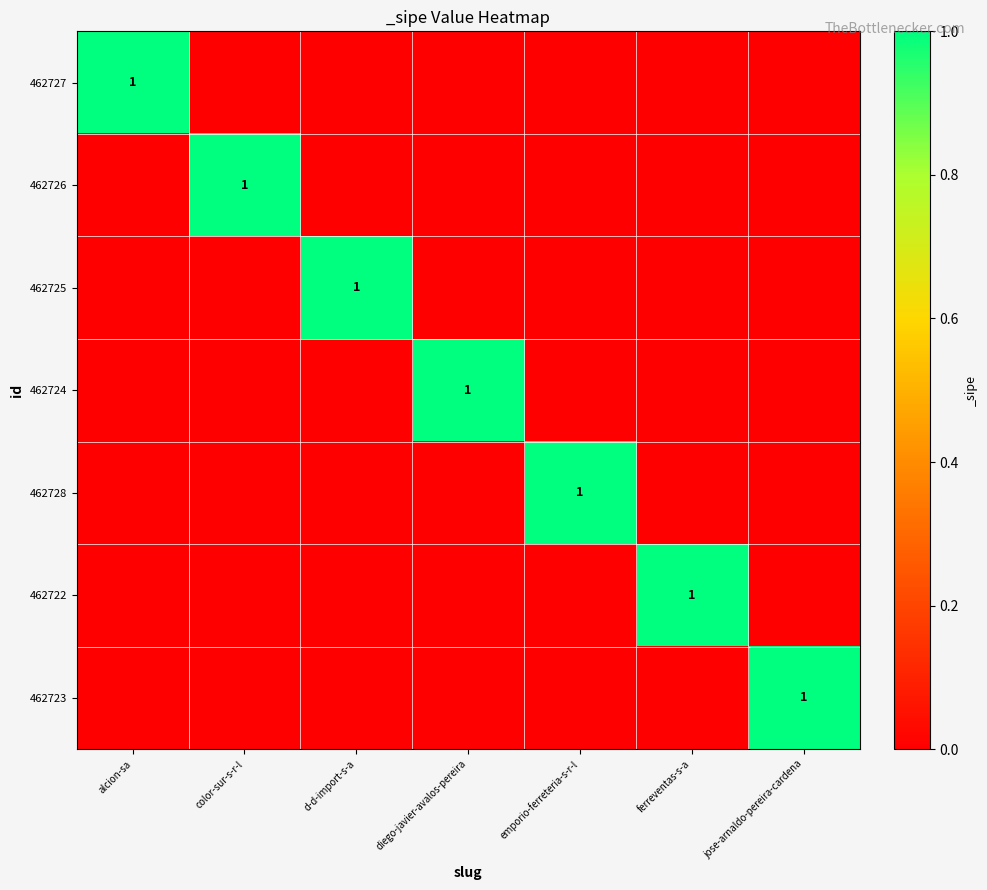

Rank the series at color-sur-s-r-l from lowest to highest value.

462727, 462725, 462724, 462728, 462722, 462723, 462726